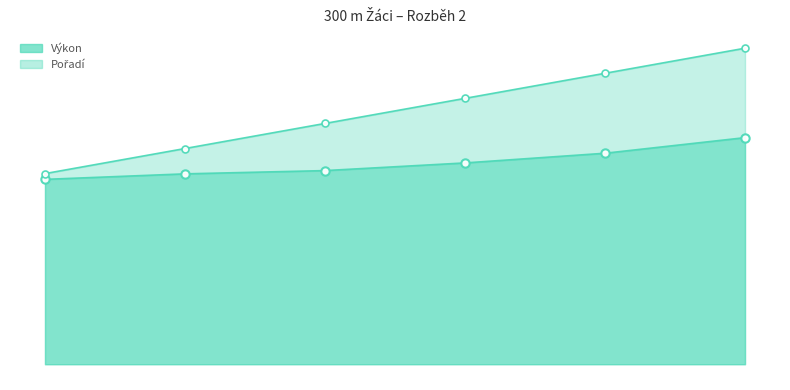

True or false: Výkon and Pořadí intersect in this chart.

False